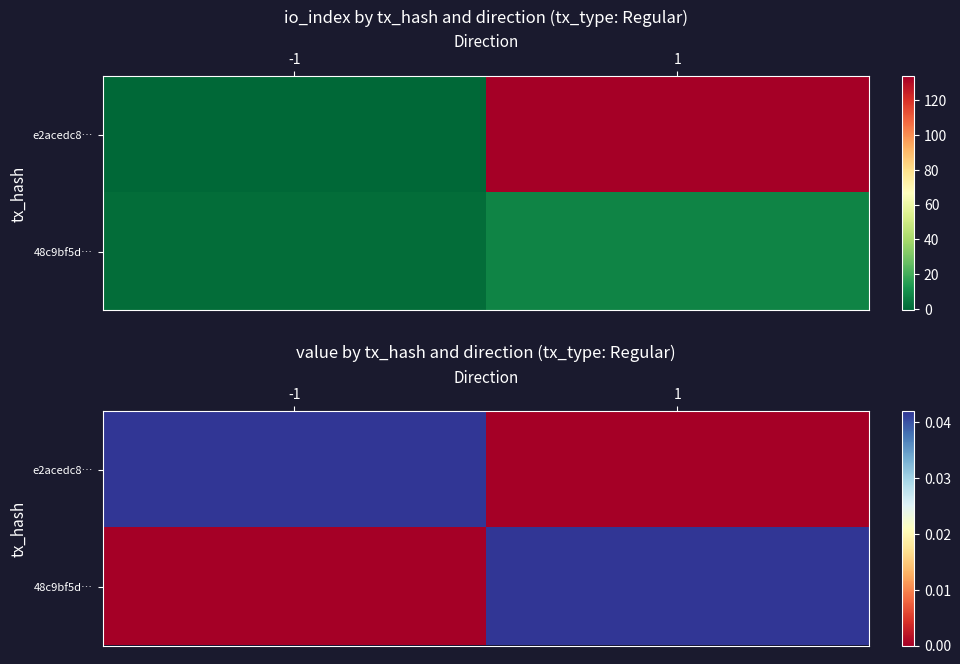

Rank the series by their maximum value, from highest to lowest.

e2acedc8…, 48c9bf5d…